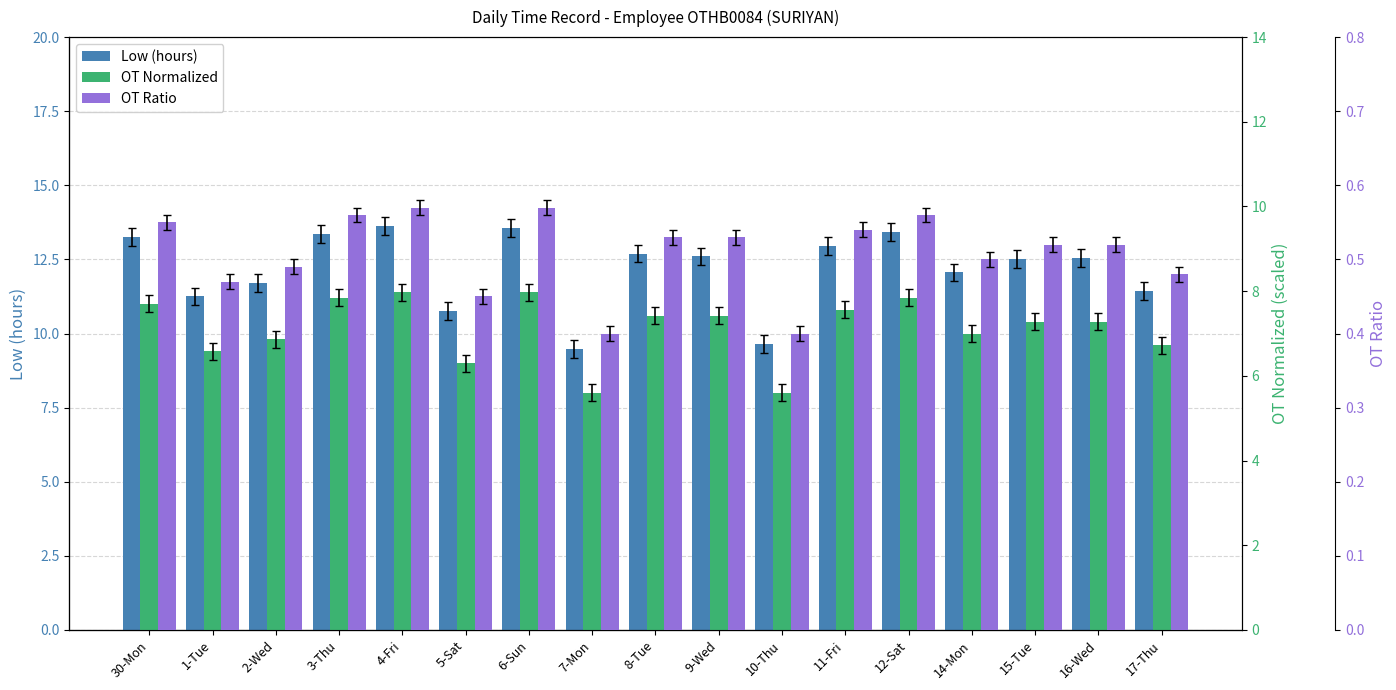

Between 1-Tue and 11-Fri, which is larger?

11-Fri